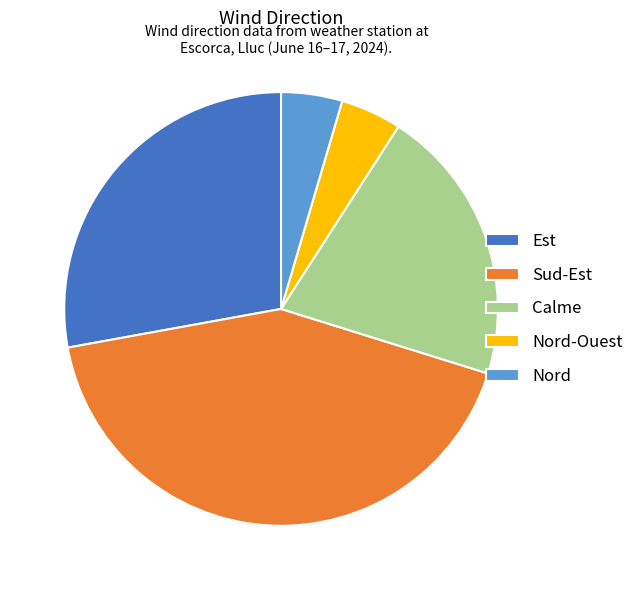

Which has a higher value, Sud-Est or Calme?

Sud-Est